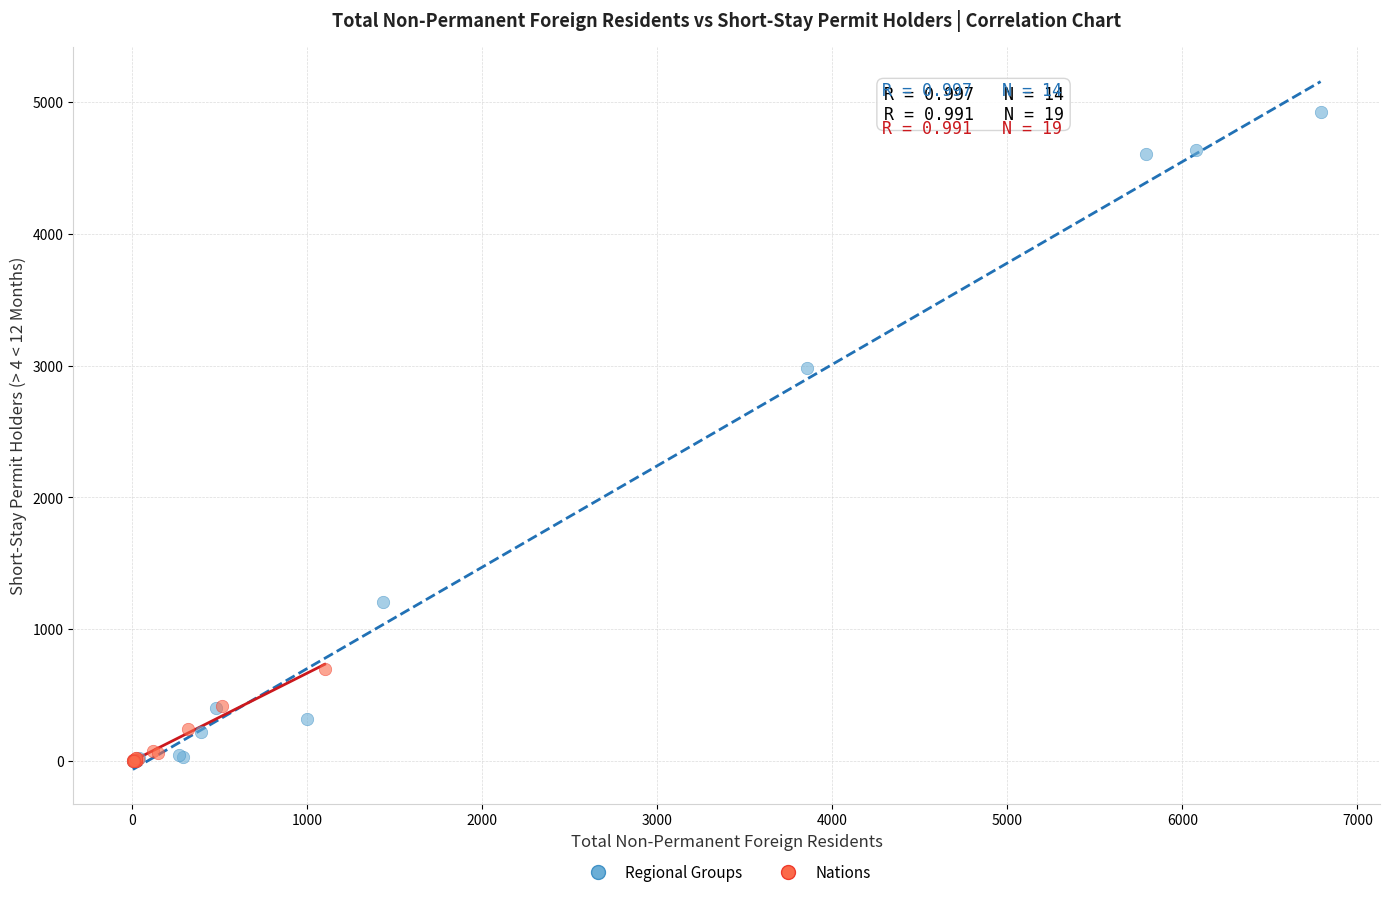

Which series has the widest spread of Y values?

Regional Groups